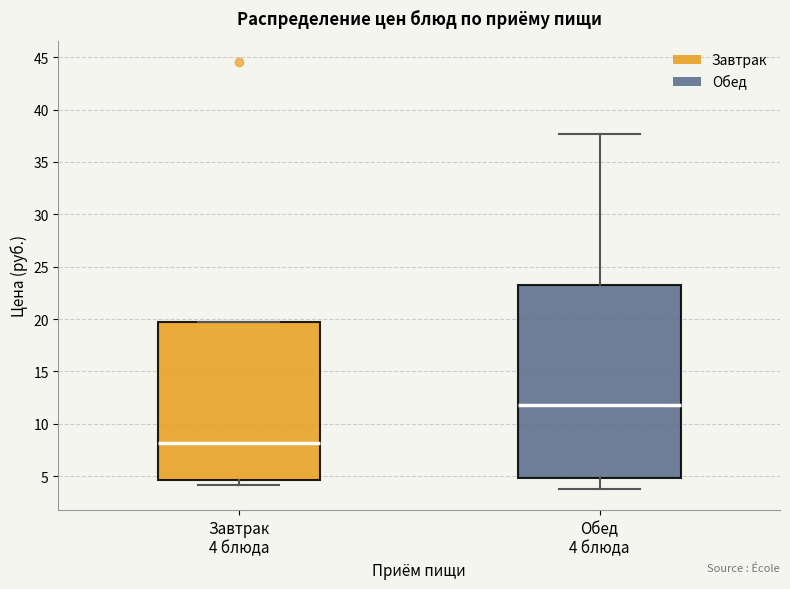

Where is the lower edge of the box for Завтрак 4 блюда on the y-axis? The values are not printed on the chart, so give them approximately, as read against the axis.

4.5